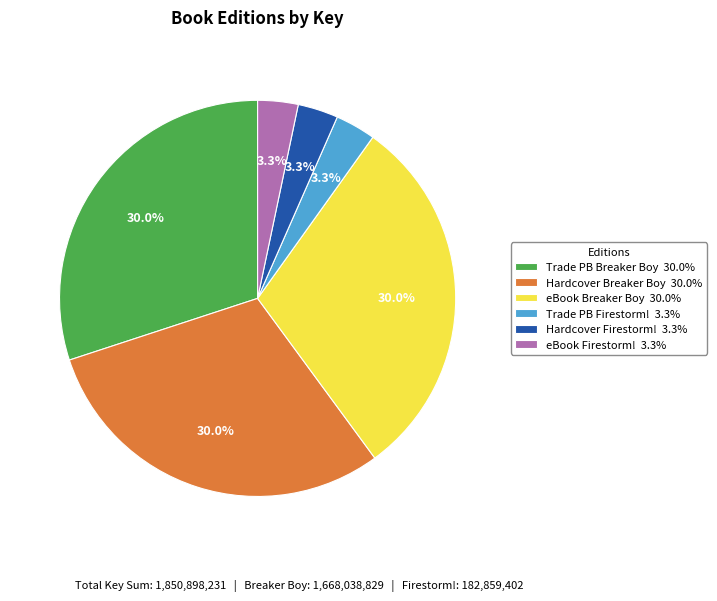

Do Trade PB Breaker Boy 30.0% and Hardcover Breaker Boy 30.0% together represent more than half of the pie?

Yes